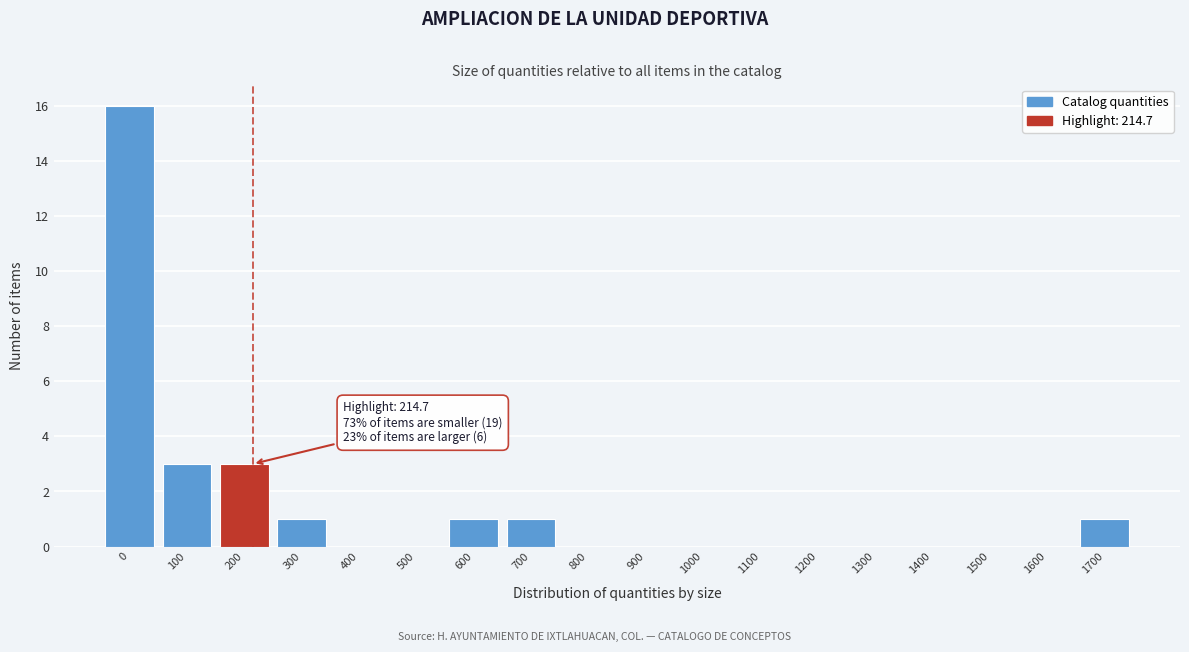

Reading right to left, what are all the values shown in this chart?

1700=1	1600=0	1500=0	1400=0	1300=0	1200=0	1100=0	1000=0	900=0	800=0	700=1	600=1	500=0	400=0	300=1	200=3	100=3	0=16